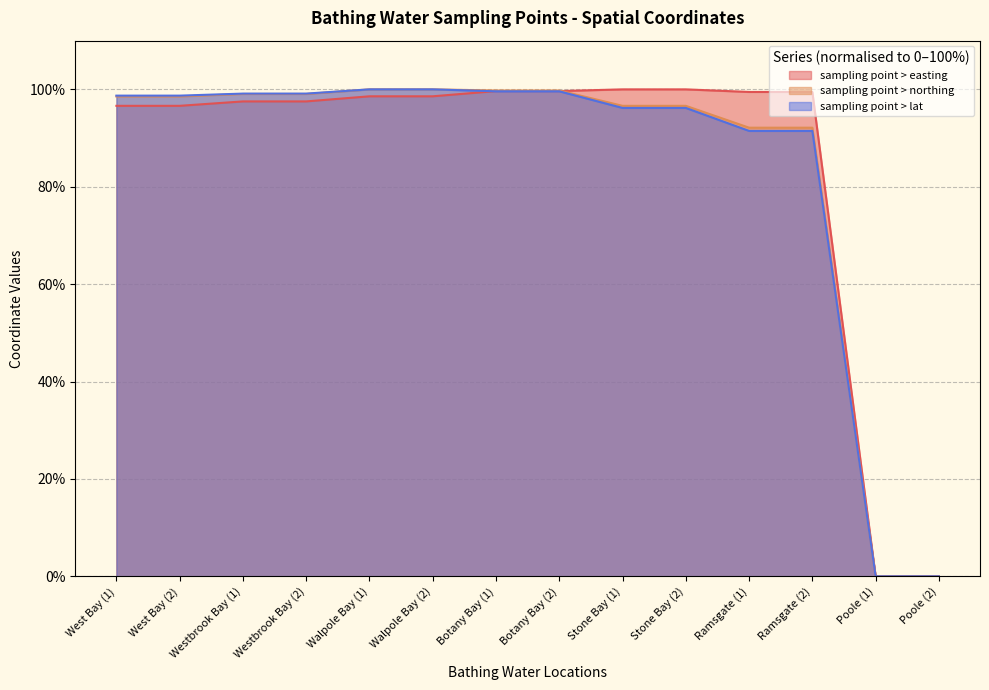

What is the sum of all sampling point > lat values?

1170.2